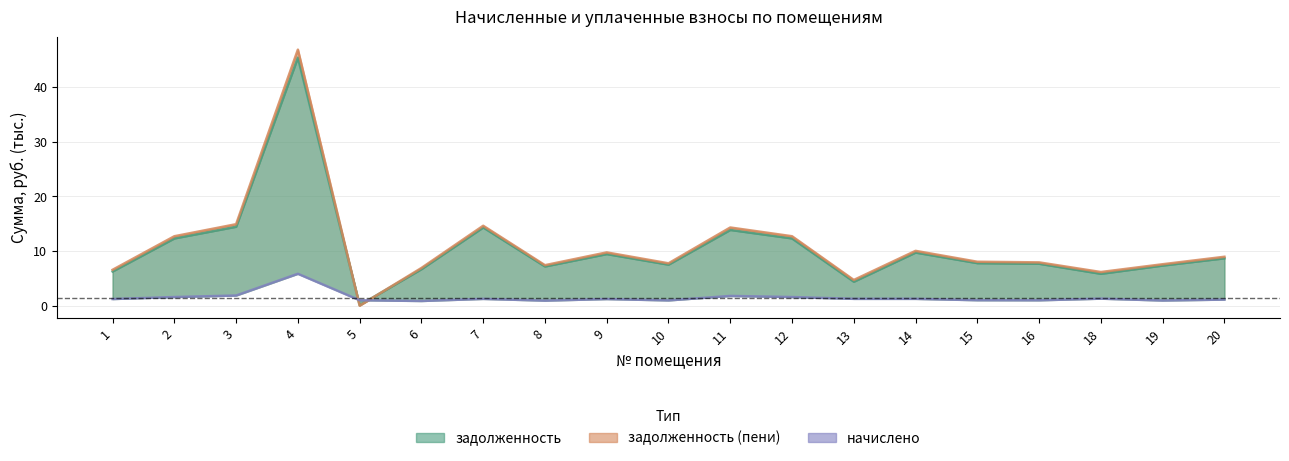

Does the chart have visible grid lines?

Yes